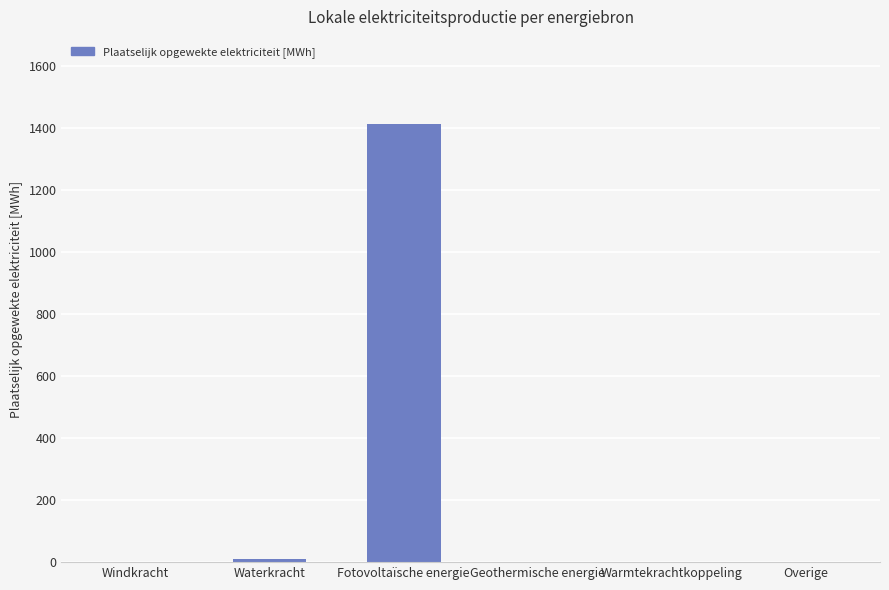

What is the change in value from Fotovoltaïsche energie to Warmtekrachtkoppeling?

-1410.5